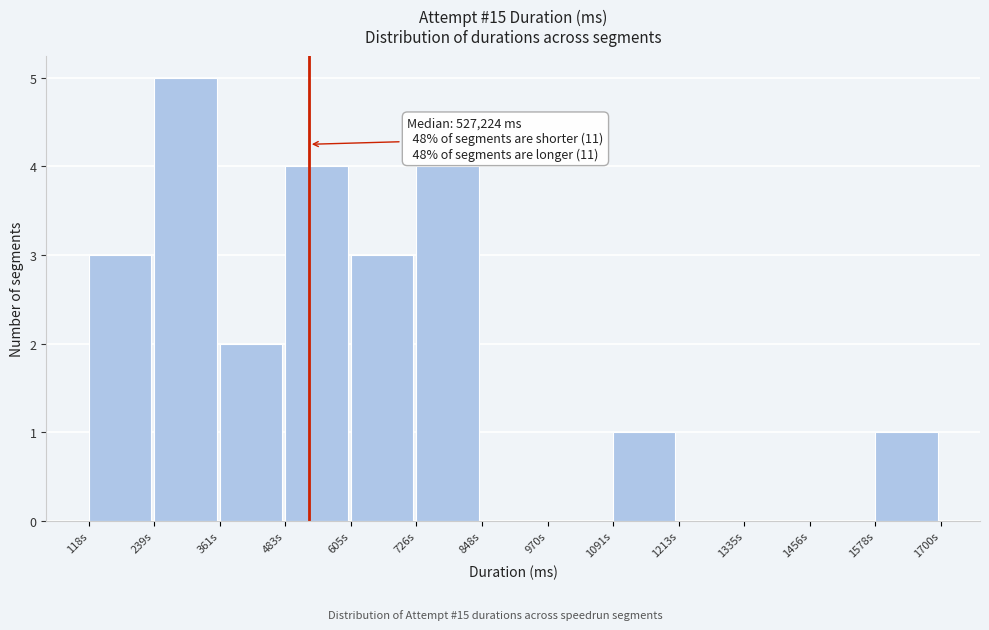

Reading right to left, list all the values displayed in this chart.

1578s=1	1456s=0	1335s=0	1213s=0	1091s=1	970s=0	848s=0	726s=4	605s=3	483s=4	361s=2	239s=5	118s=3